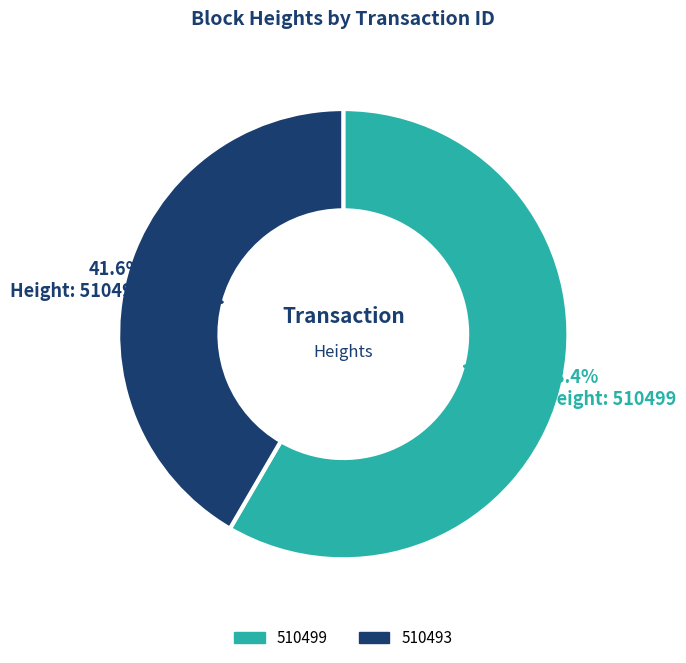

Approximately how many times larger is the value at 510499 compared to 510493?

1.4